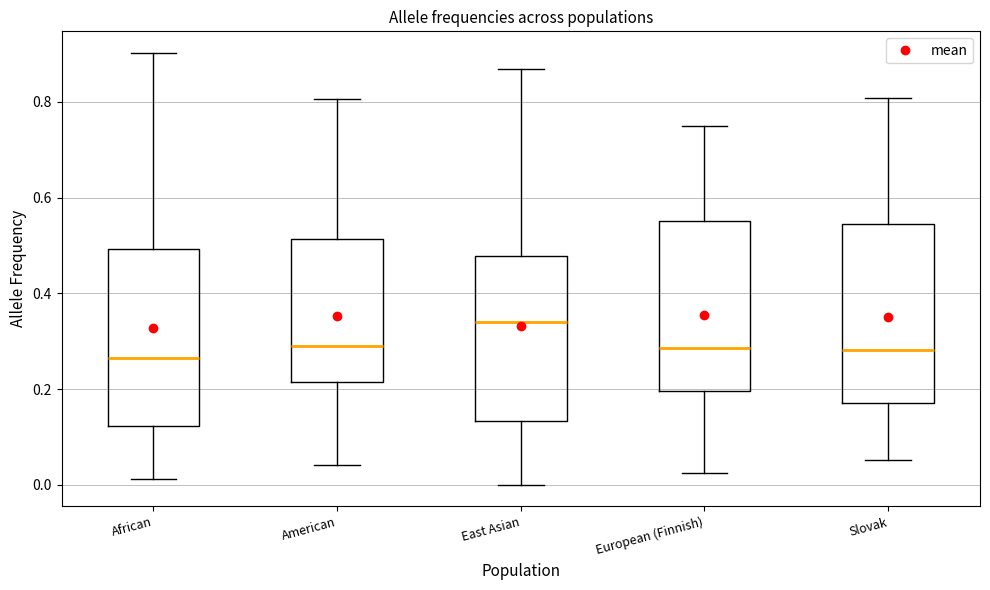

Which box's median line is the highest?

East Asian